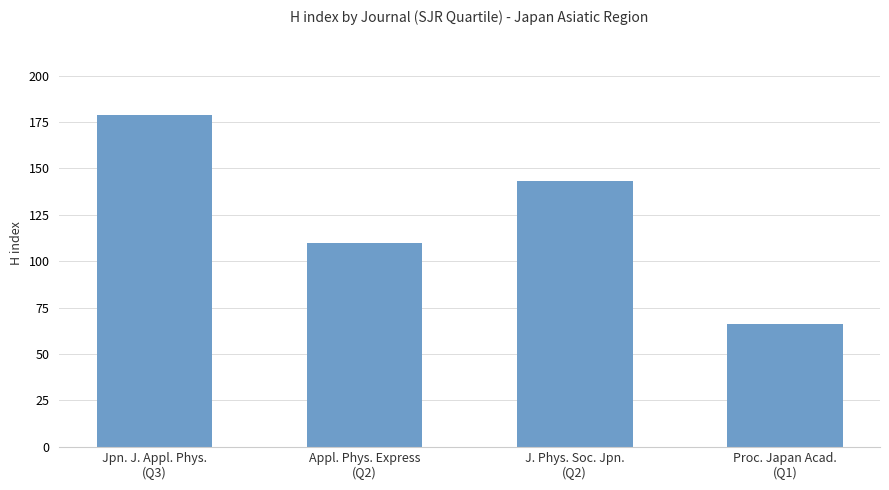

List the labels in order of value, smallest first.

Proc. Japan Acad.
(Q1), Appl. Phys. Express
(Q2), J. Phys. Soc. Jpn.
(Q2), Jpn. J. Appl. Phys.
(Q3)